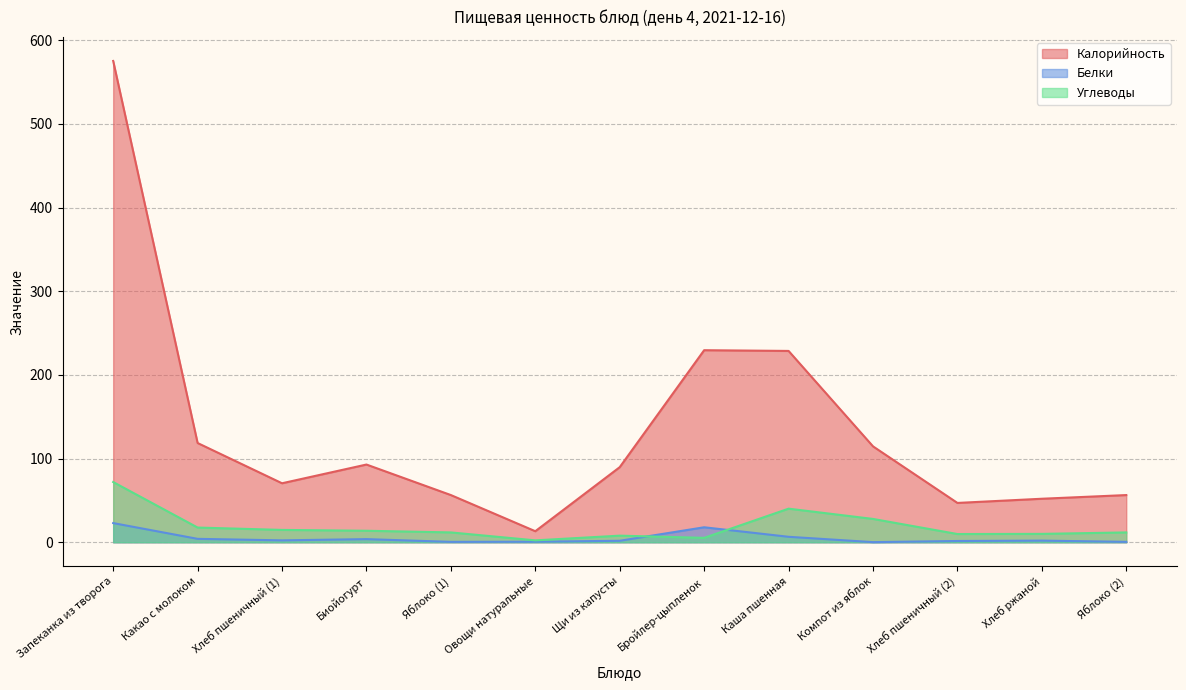

How many values in the Белки series are below 1?

4